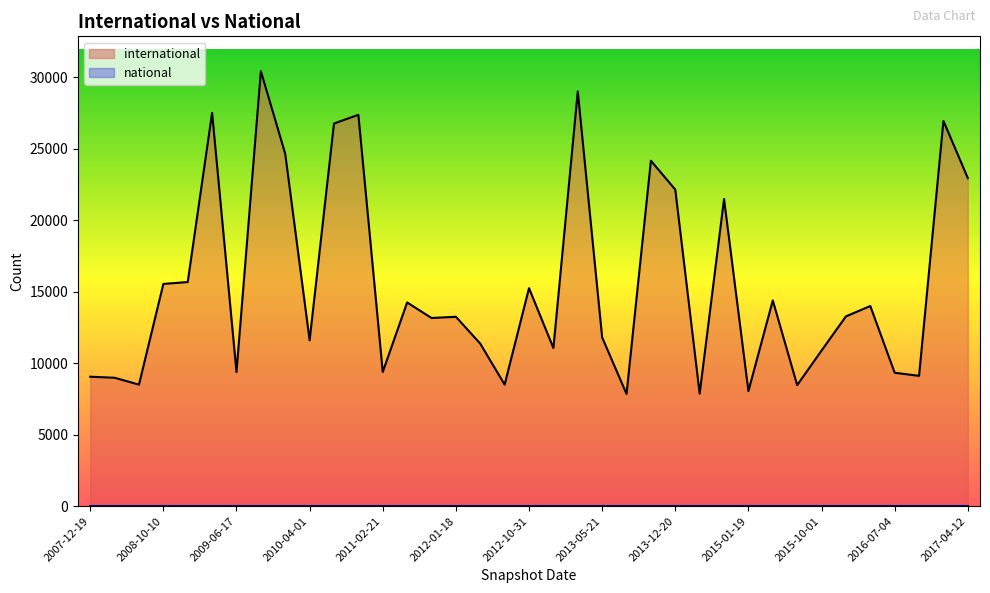

At which category does the data reach its first local peak?

2009-04-06